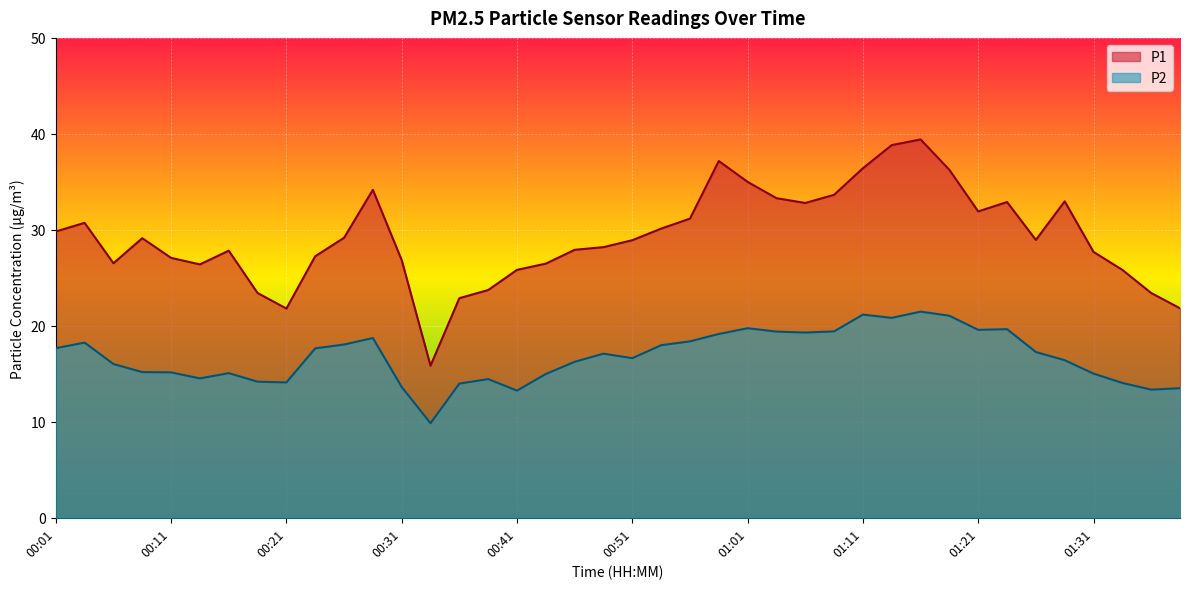

The P2 series shows 9.0 at 01:38. True or false?

False